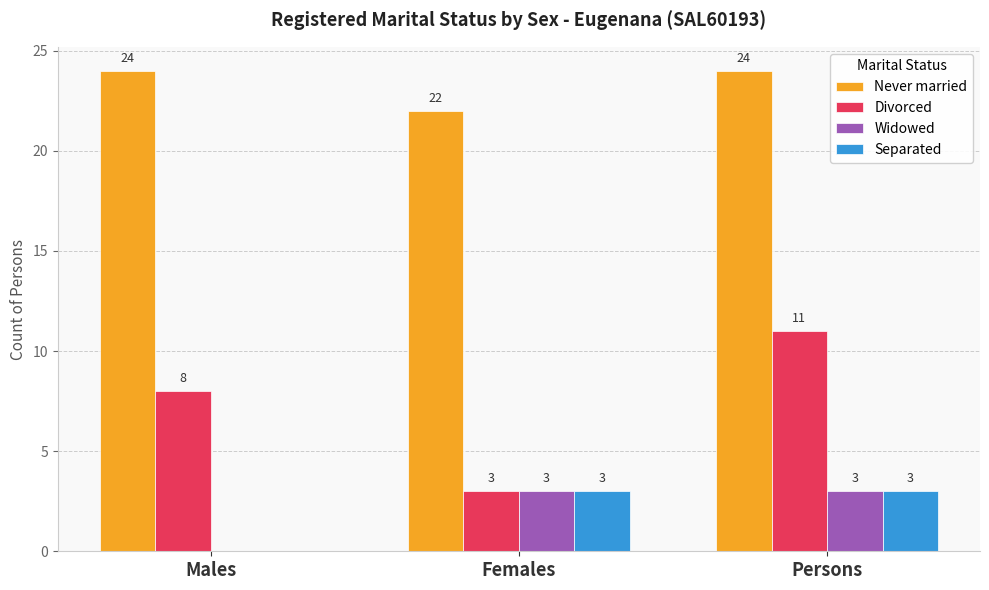

Between Males and Females, which series saw the biggest shift?

Divorced